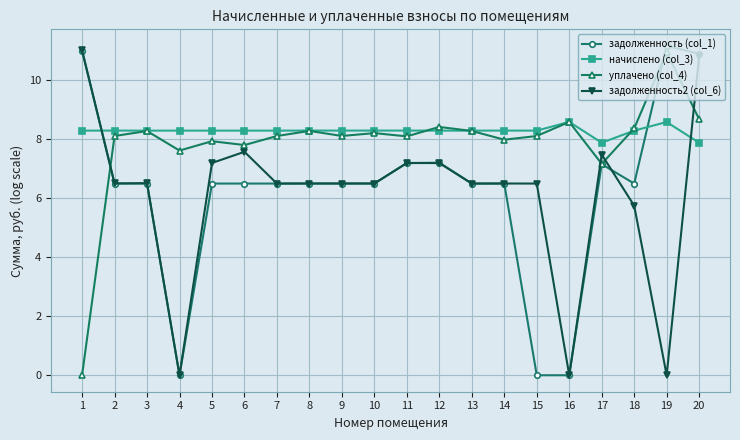

What value does the начислено (col_3) series have at 8?

8.3